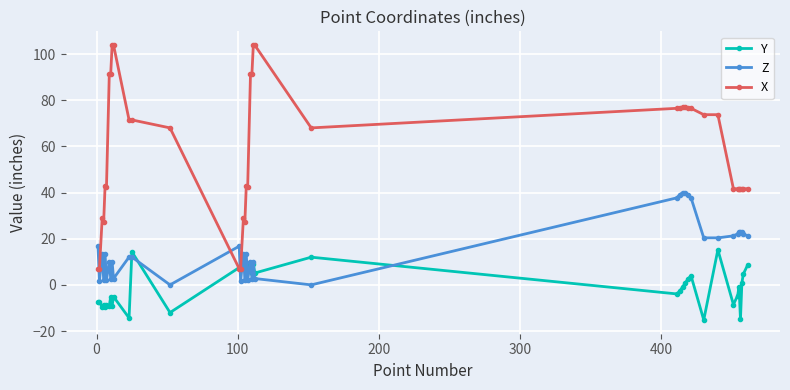

What is the maximum value for X?

103.9